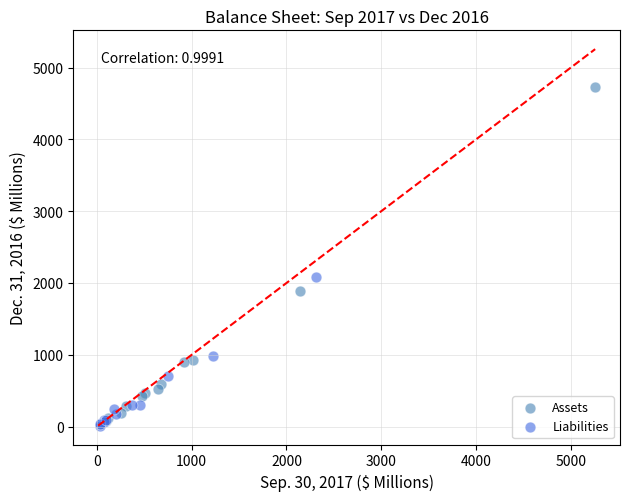

Which series has the widest spread of Y values?

Assets